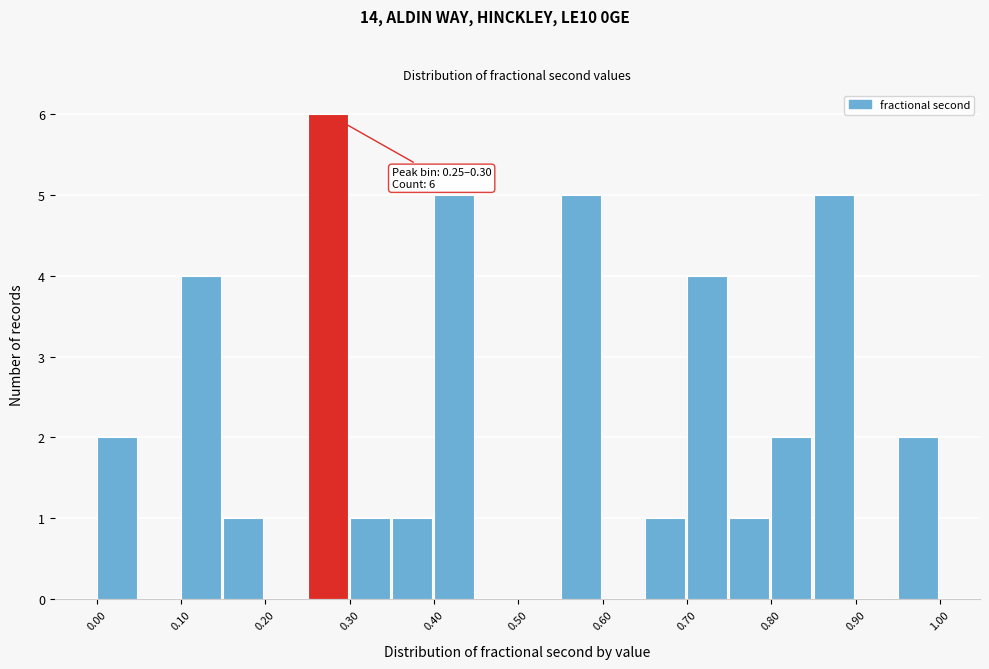

Which range on the x-axis has the tallest bar?

0.25 to 0.30